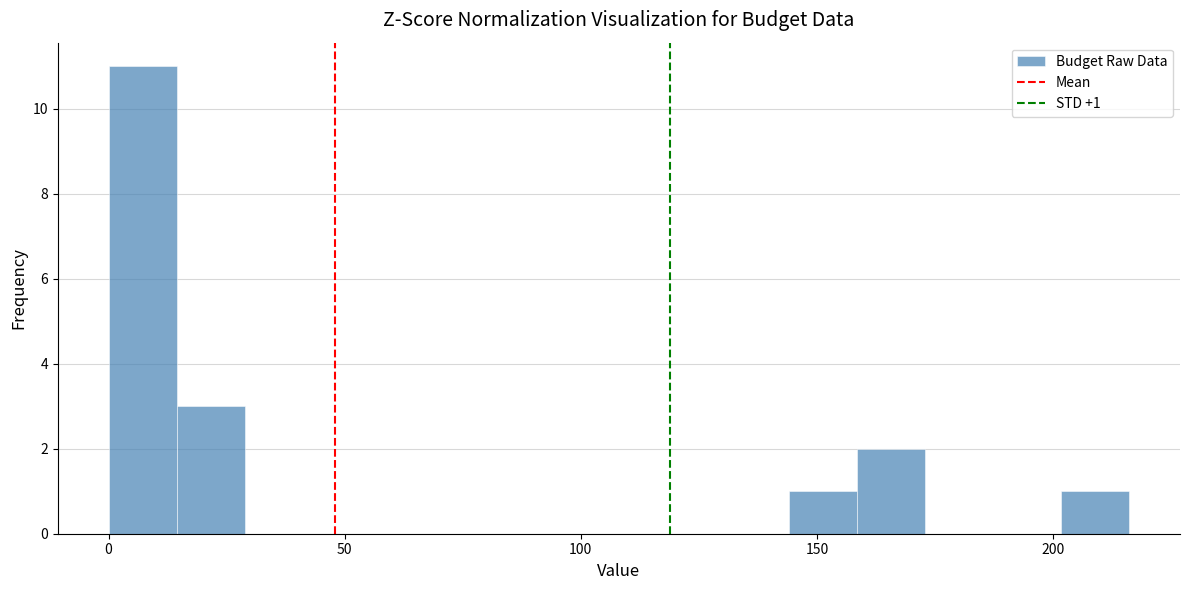

Around what value on the x-axis is the tallest bar? Give the approximate position of its centre, as read against the axis.

5